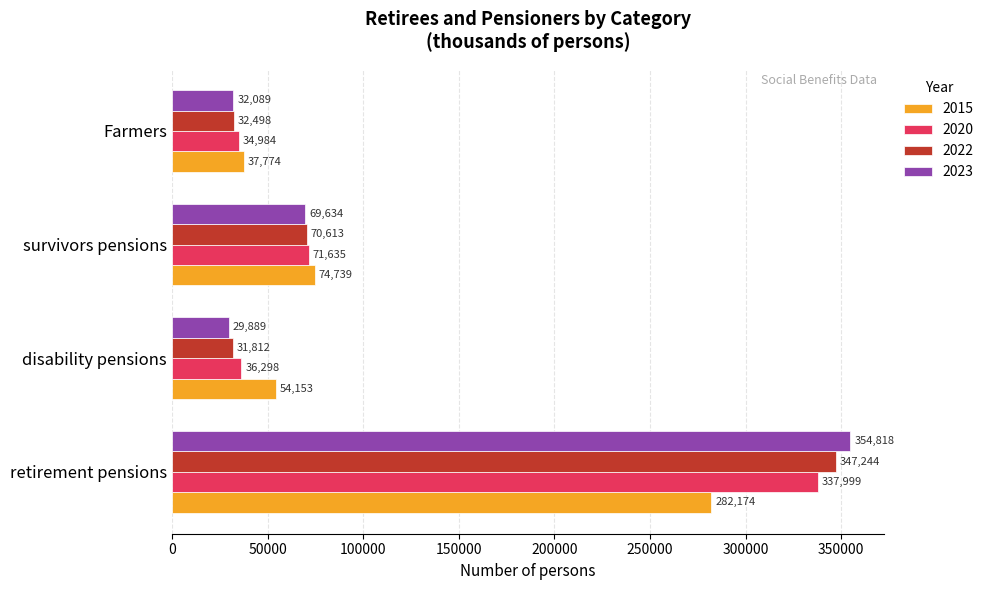

Is it true that 2020 equals 71635 at survivors pensions?

True